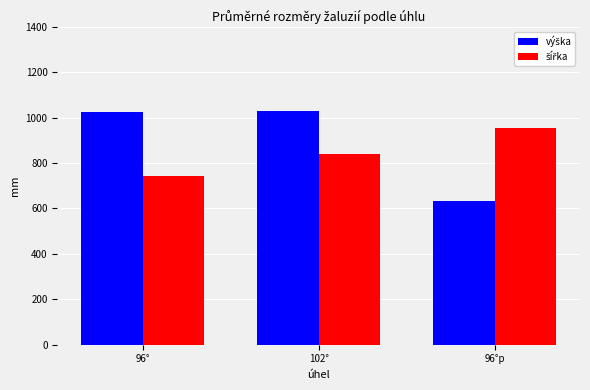

Which label corresponds to the smallest value in the chart?

96°p